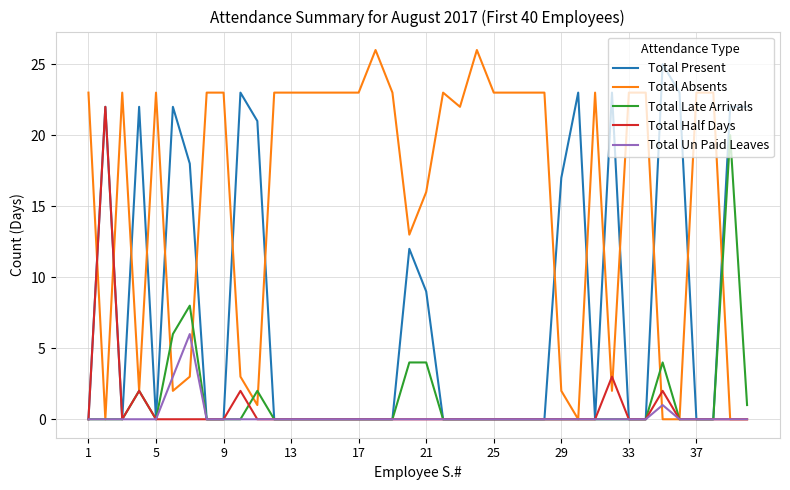

Which series has the largest total across all categories?

Total Absents